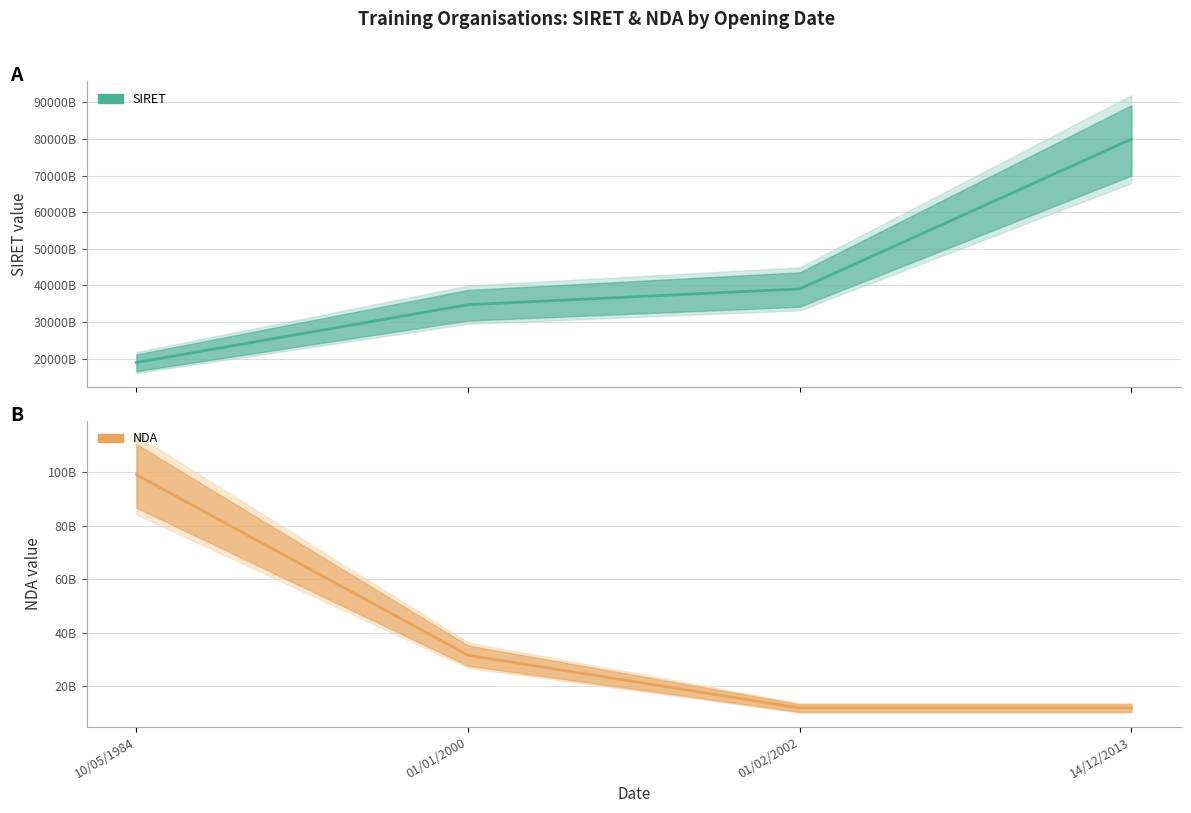

What is the maximum value shown in the chart?

79932067600015